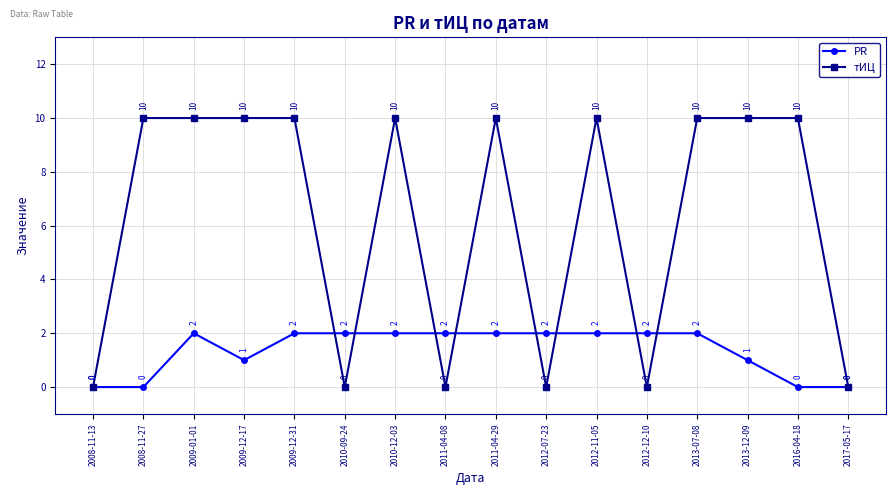

How many lines are shown in the chart?

2